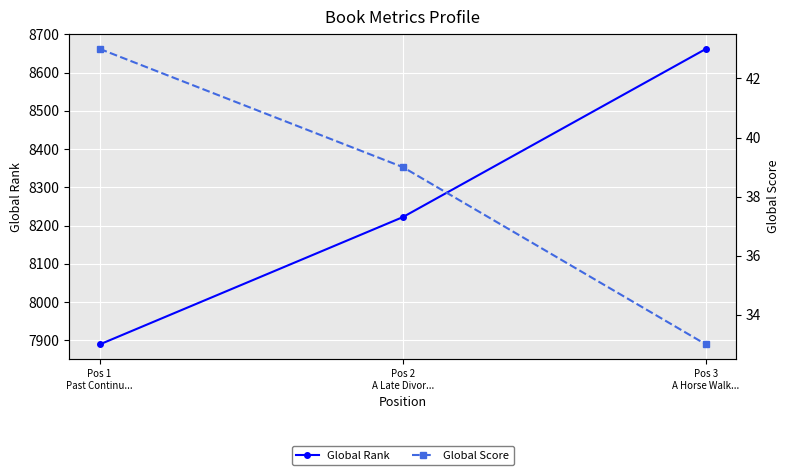

What is the highest value of the Global Rank series?

8662